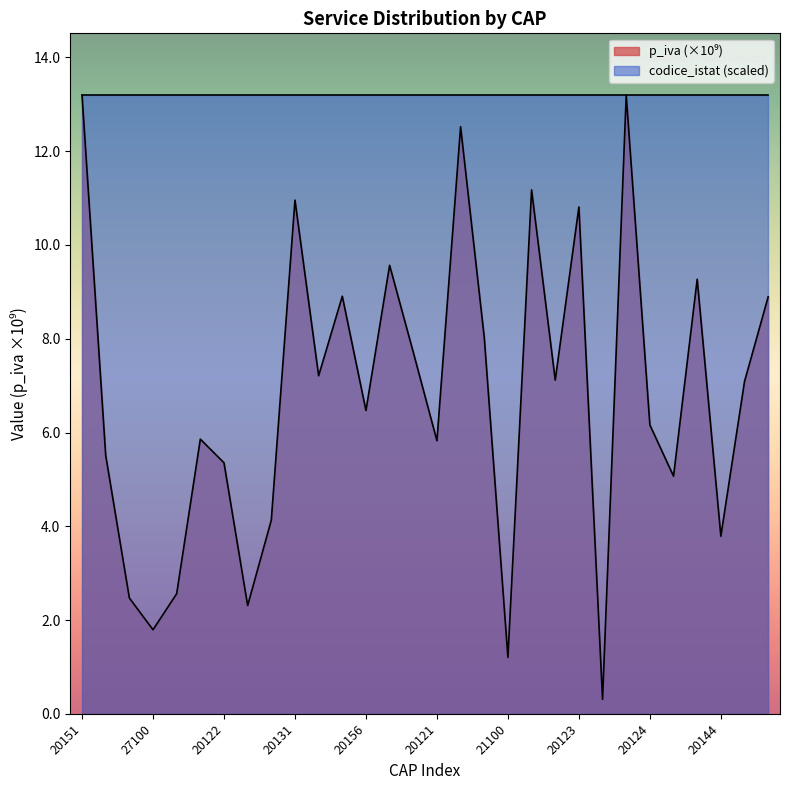

What is the sum of the values at 20159 and 20151?

13.5